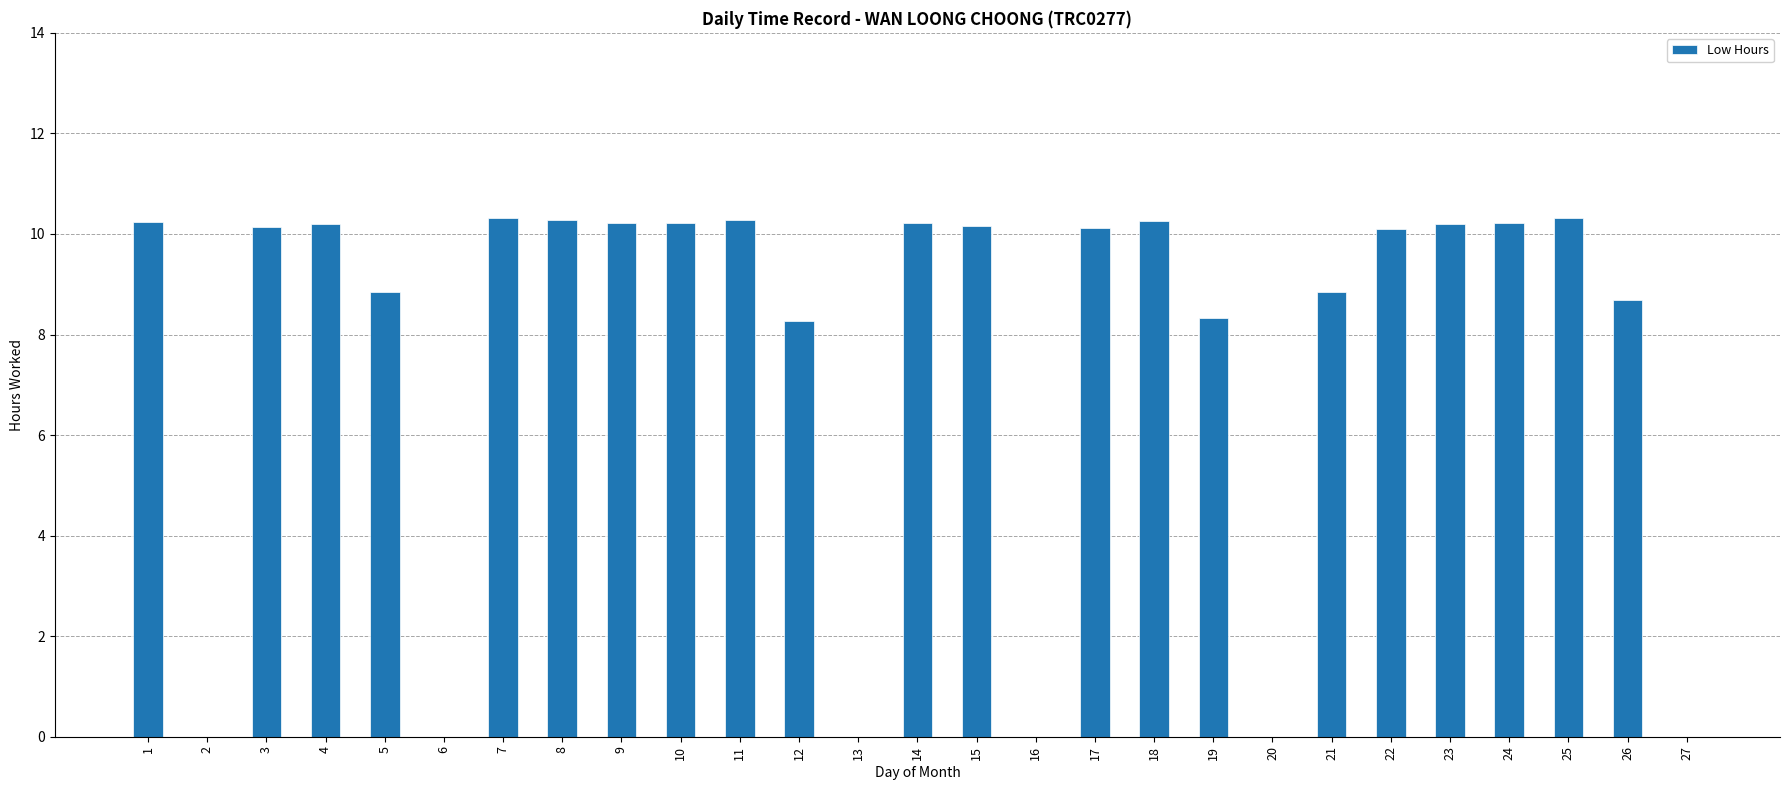

Where does the data first go above 10?

1